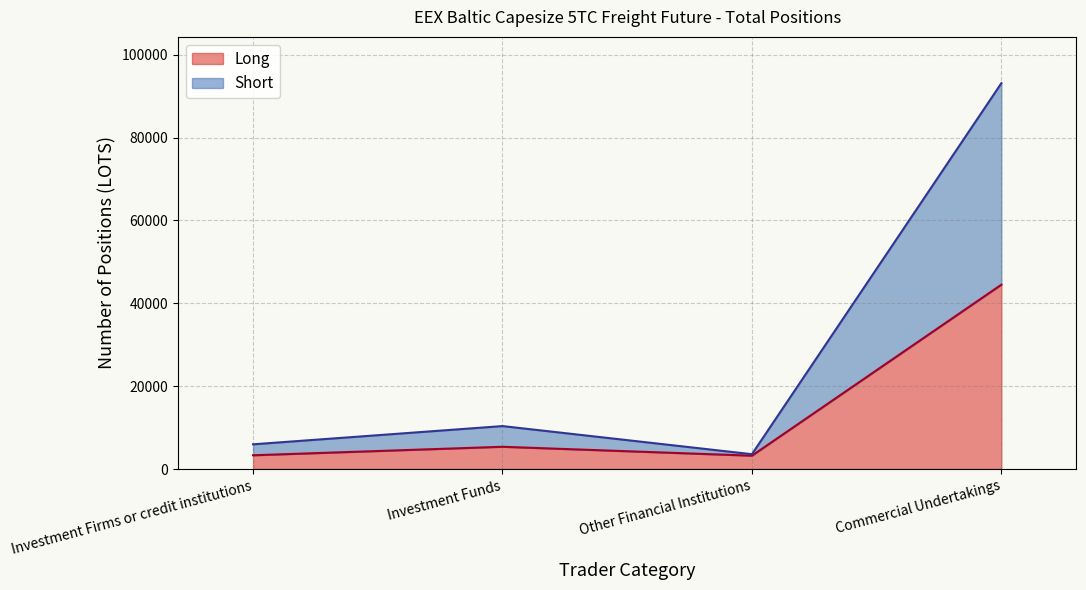

Where is the first local minimum for Long?

Other Financial Institutions